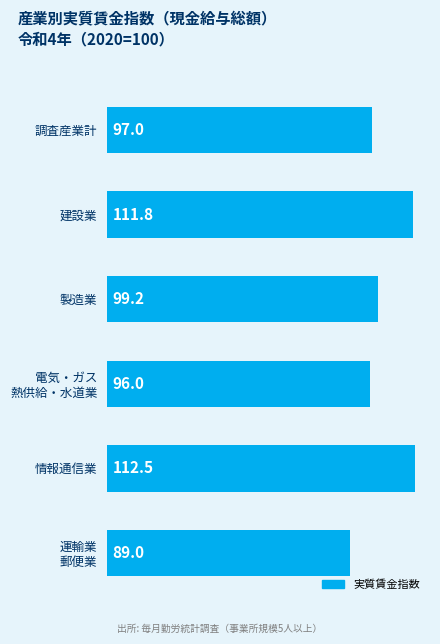

How many data points are above 99?

3